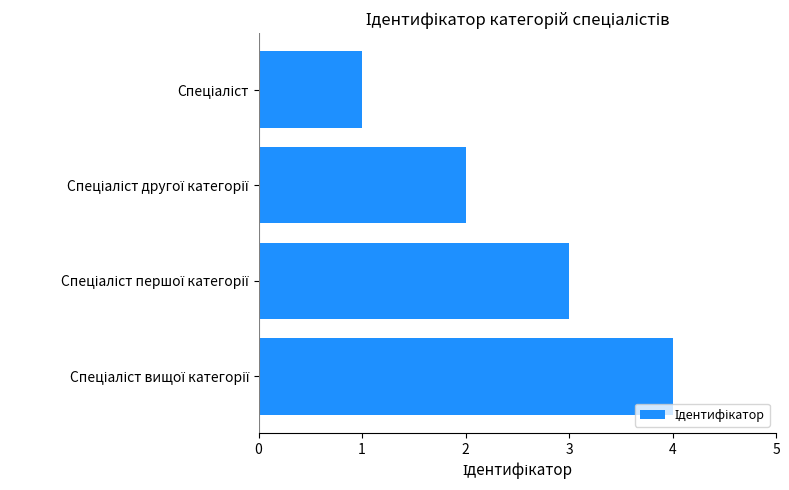

Are the bars grouped side by side (vs. stacked)?

No